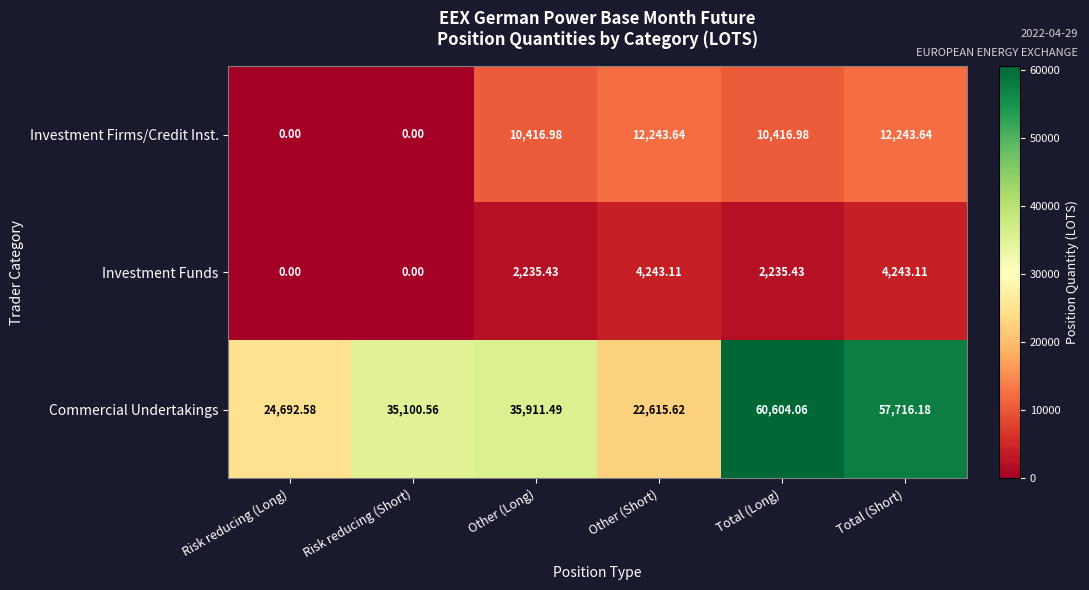

How many data points in Investment Firms/Credit Inst. are less than 10416?

2